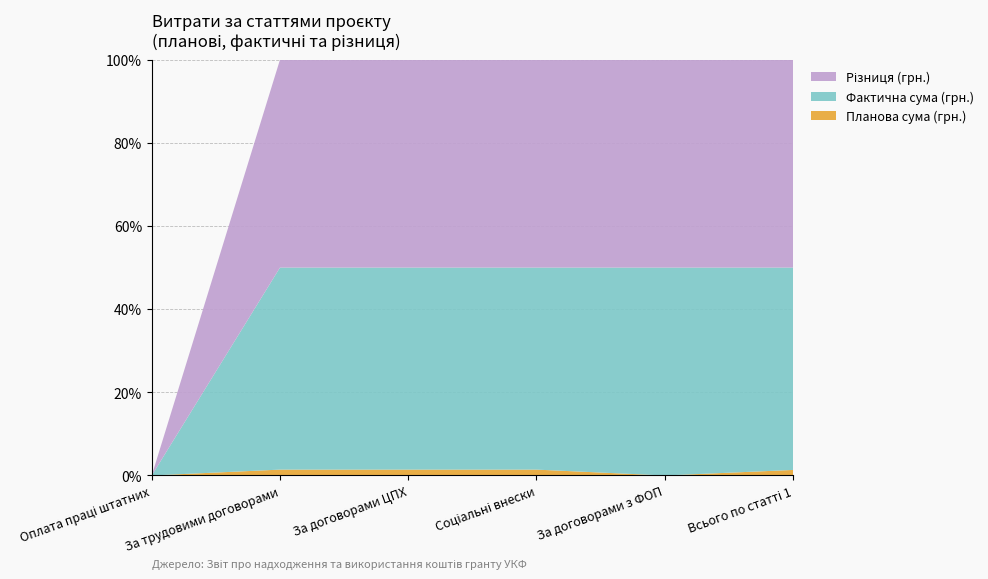

Reading right to left, transcribe all the data shown in this chart.

Планова сума (грн.): Всього по статті 1=244336.0	За договорами з ФОП=14000.0	Соціальні внески=41536.0	За договорами ЦПХ=24000.0	За трудовими договорами=164800.0	Оплата праці штатних=0.0
Фактична сума (грн.): Всього по статті 1=237833.9	За договорами з ФОП=14000.0	Соціальні внески=40363.5	За договорами ЦПХ=23322.0	За трудовими договорами=160148.4	Оплата праці штатних=0.0
Різниця (грн.): Всього по статті 1=6502.1	За договорами з ФОП=0.0	Соціальні внески=1172.5	За договорами ЦПХ=678.0	За трудовими договорами=4651.6	Оплата праці штатних=0.0